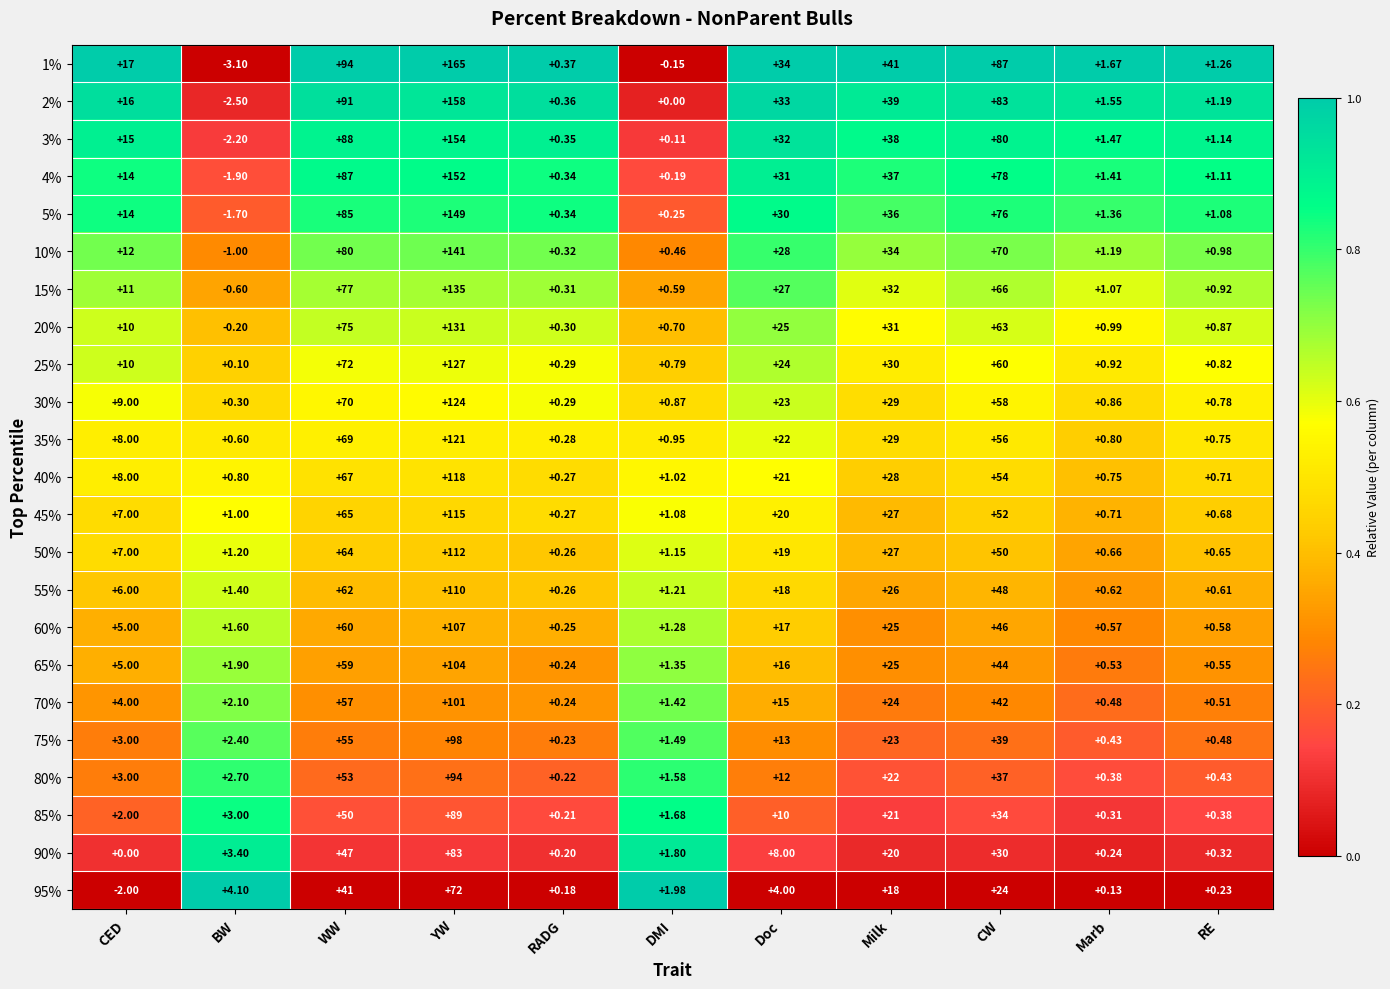

Which category has the highest value across all series?

YW